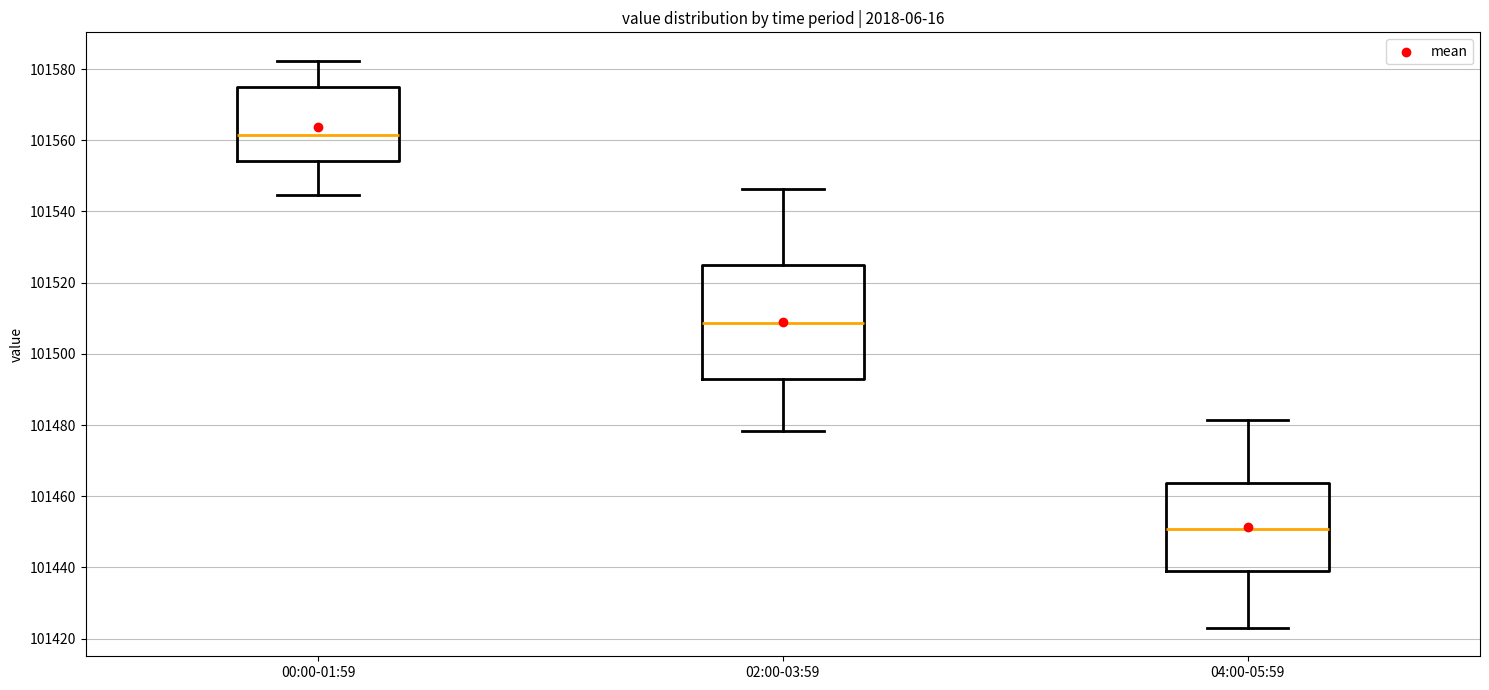

Reading left to right, transcribe this box plot: for each box, give where its median line is, the range the box spans, and where its two whiskers end, as read against the y-axis. The values are not printed on the chart, so give them approximately, as read against the axis.

00:00-01:59: median 101562, box 101554 to 101574, whiskers 101544 to 101582
02:00-03:59: median 101508, box 101494 to 101524, whiskers 101478 to 101546
04:00-05:59: median 101450, box 101438 to 101464, whiskers 101424 to 101482